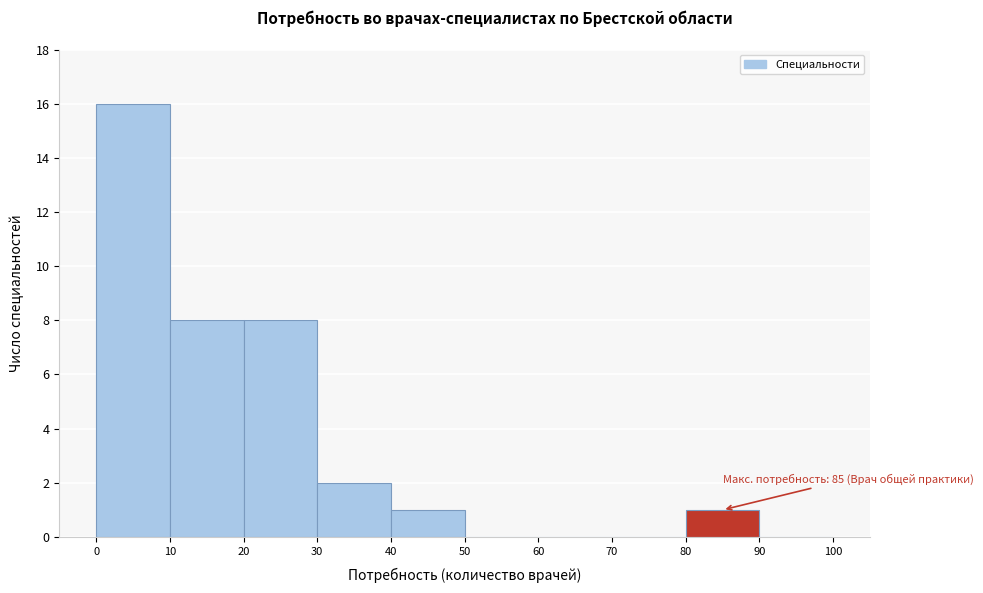

Which range on the x-axis has the tallest bar?

0 to 10